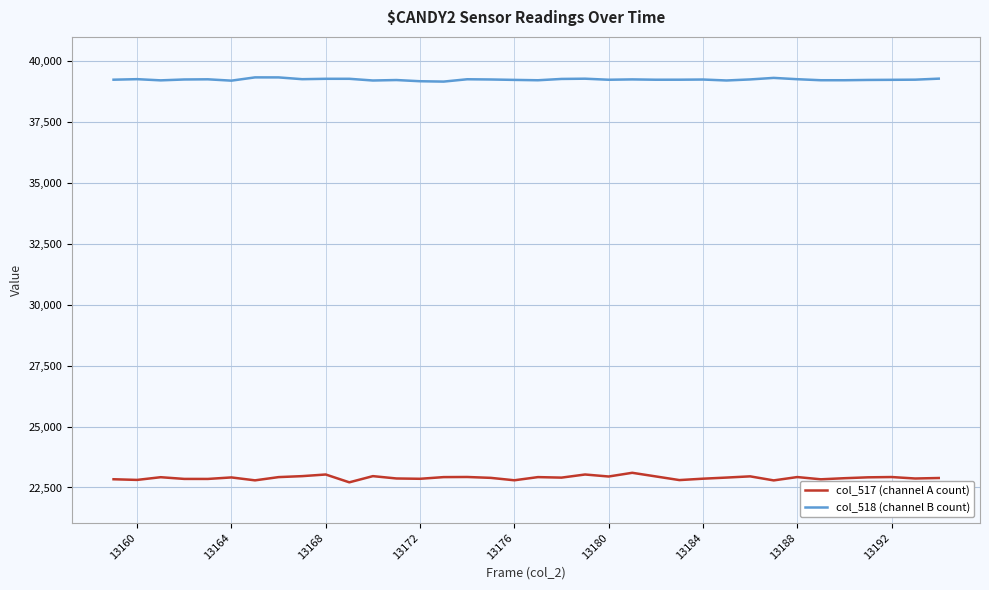

Which series has the widest spread of values?

col_517 (channel A count)